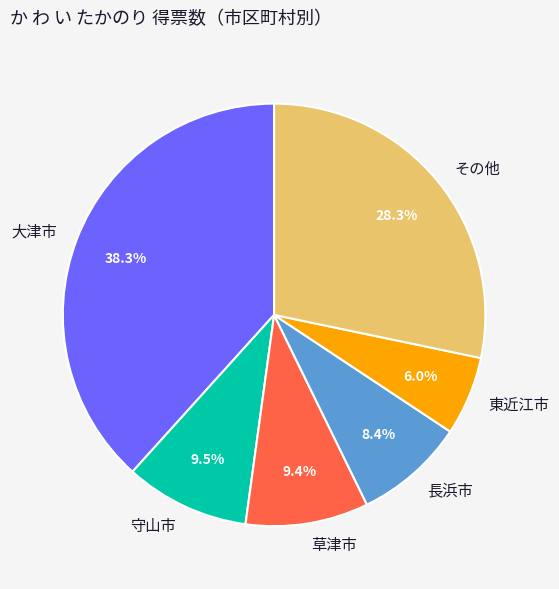

Between 守山市 and 長浜市, which is larger?

守山市